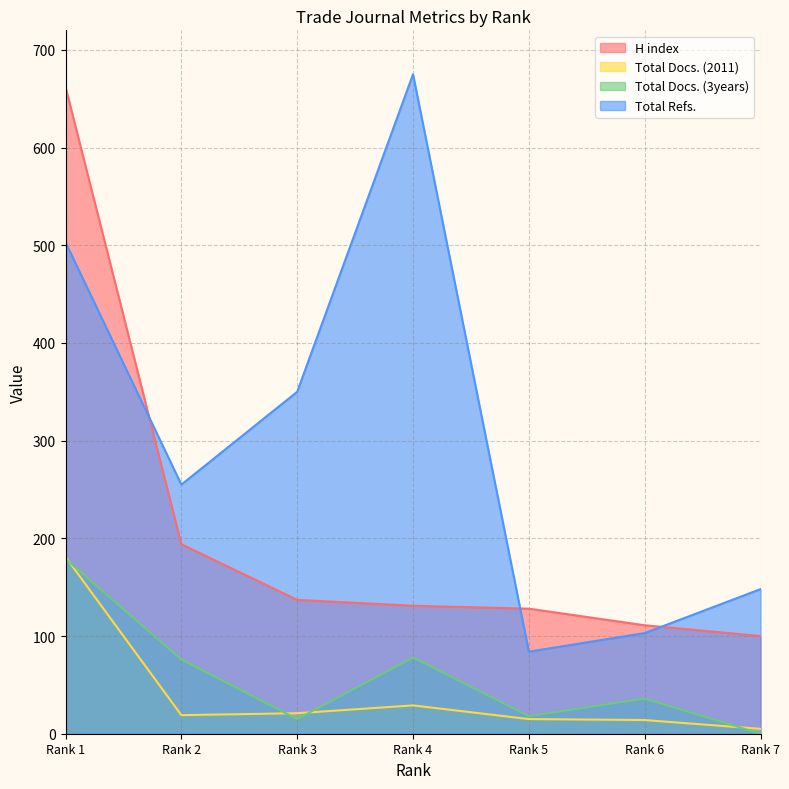

Between Rank 1 and Rank 5, which is larger?

Rank 1